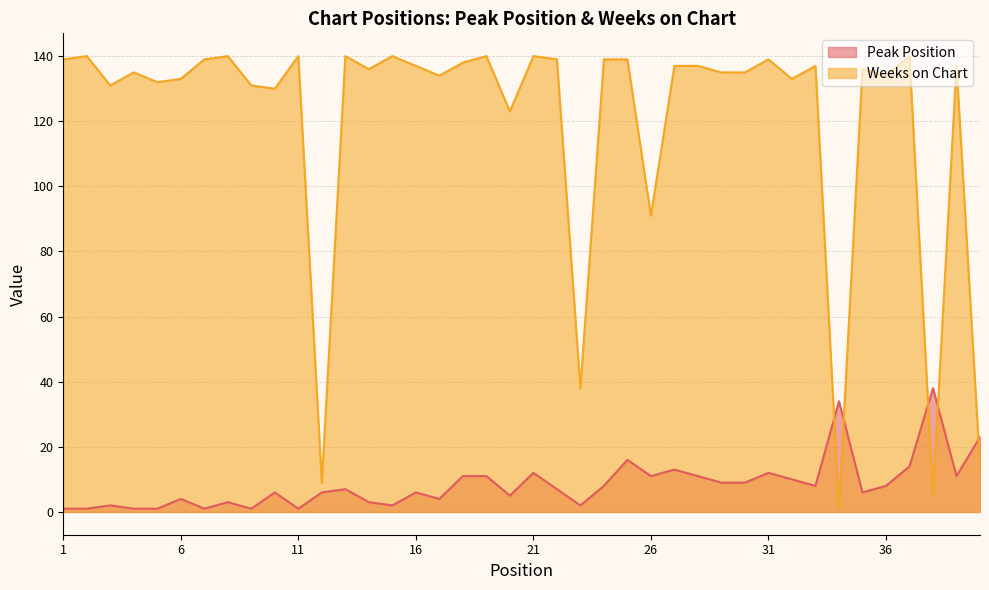

After their last crossing, which series has the higher values: Weeks on Chart or Peak Position?

Peak Position